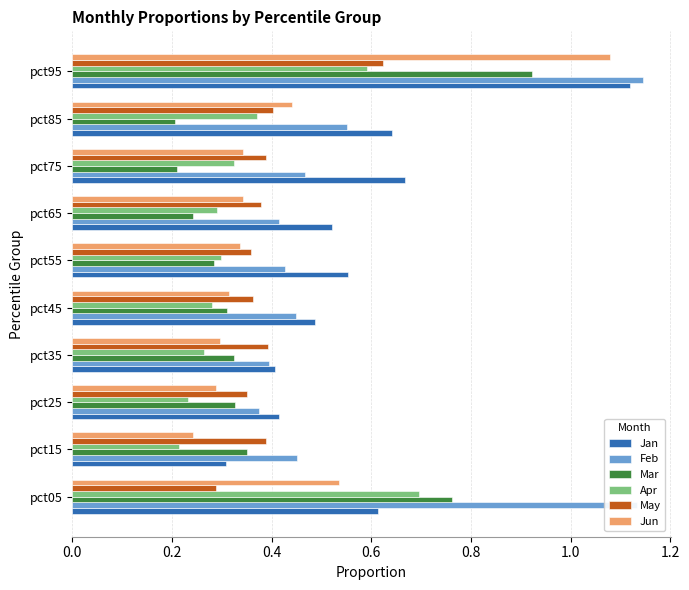

The Jan series shows 0.7 at pct35. True or false?

False